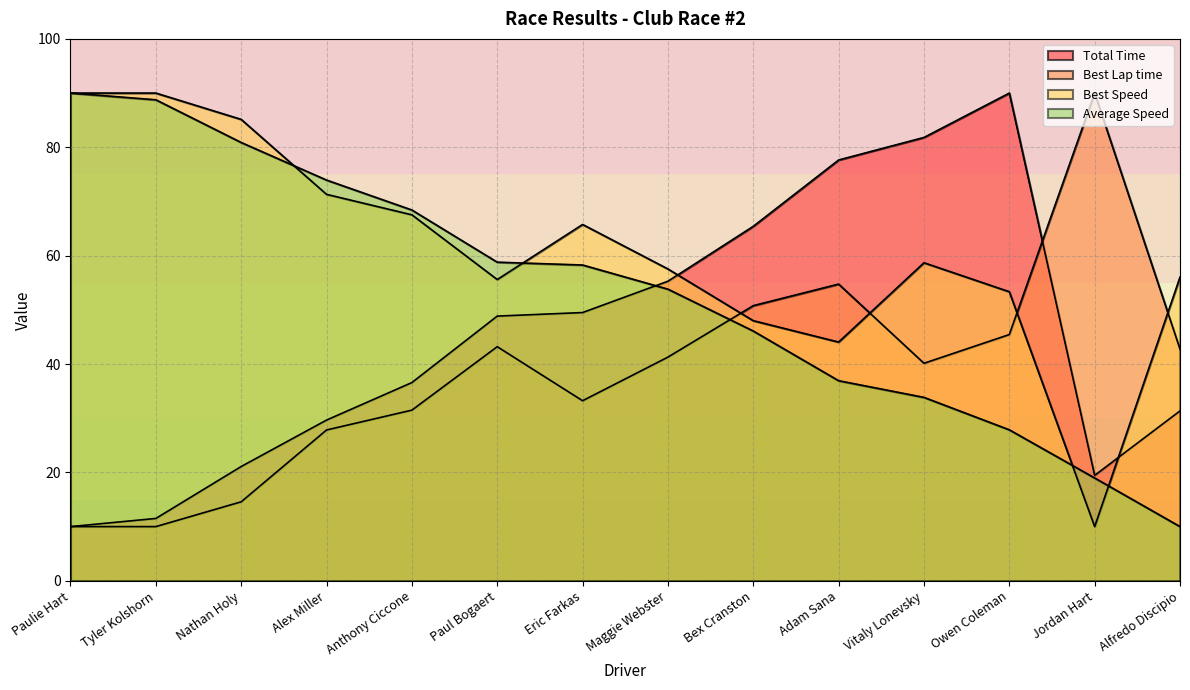

Is it true that Total Time equals 11.5 at Tyler Kolshorn?

True